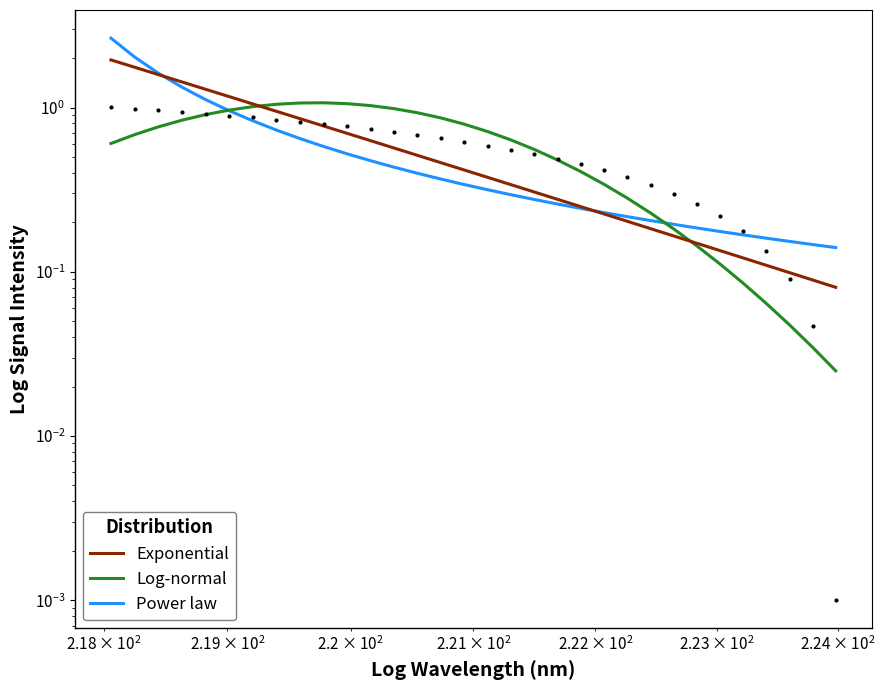

What is the value of the Exponential point at the 16th from the left?

0.4